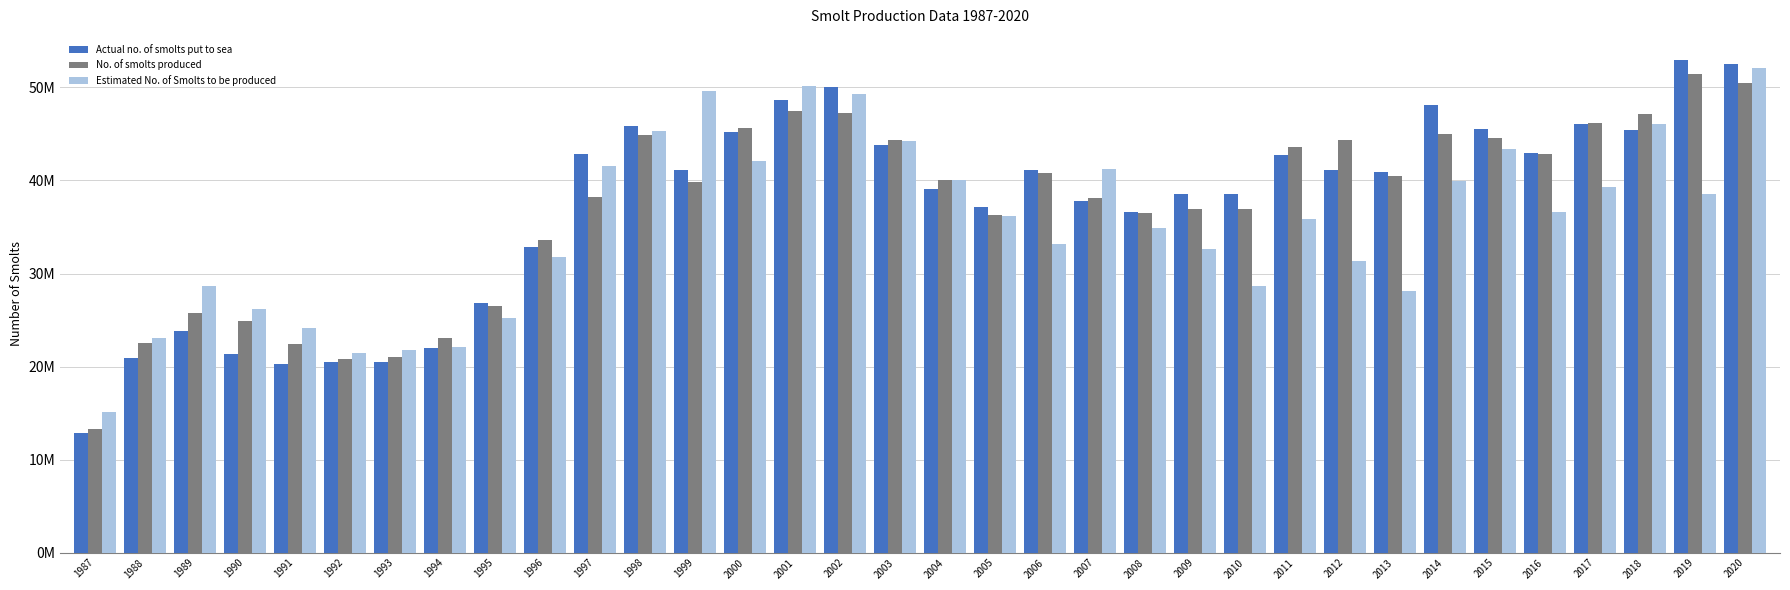

Reading right to left, transcribe all the data shown in this chart.

Actual no. of smolts put to sea: 2020=52500000	2019=53000000	2018=45400000	2017=46100000	2016=43000000	2015=45500000	2014=48100000	2013=40900000	2012=41100000	2011=42700000	2010=38500000	2009=38500000	2008=36600000	2007=37800000	2006=41100000	2005=37200000	2004=39100000	2003=43800000	2002=50100000	2001=48600000	2000=45200000	1999=41100000	1998=45900000	1997=42800000	1996=32900000	1995=26800000	1994=22000000	1993=20500000	1992=20500000	1991=20300000	1990=21400000	1989=23800000	1988=20900000	1987=12900000
No. of smolts produced: 2020=50500000	2019=51400000	2018=47100000	2017=46200000	2016=42900000	2015=44600000	2014=45000000	2013=40500000	2012=44300000	2011=43600000	2010=36900000	2009=36900000	2008=36500000	2007=38100000	2006=40800000	2005=36300000	2004=40000000	2003=44400000	2002=47200000	2001=47500000	2000=45600000	1999=39800000	1998=44900000	1997=38200000	1996=33600000	1995=26500000	1994=23100000	1993=21000000	1992=20800000	1991=22400000	1990=24900000	1989=25800000	1988=22500000	1987=13300000
Estimated No. of Smolts to be produced: 2020=52100000	2019=38600000	2018=46100000	2017=39300000	2016=36600000	2015=43400000	2014=39900000	2013=28100000	2012=31300000	2011=35900000	2010=28700000	2009=32600000	2008=34900000	2007=41200000	2006=33200000	2005=36200000	2004=40000000	2003=44200000	2002=49300000	2001=50200000	2000=42100000	1999=49600000	1998=45300000	1997=41600000	1996=31800000	1995=25200000	1994=22100000	1993=21800000	1992=21500000	1991=24100000	1990=26200000	1989=28700000	1988=23100000	1987=15100000